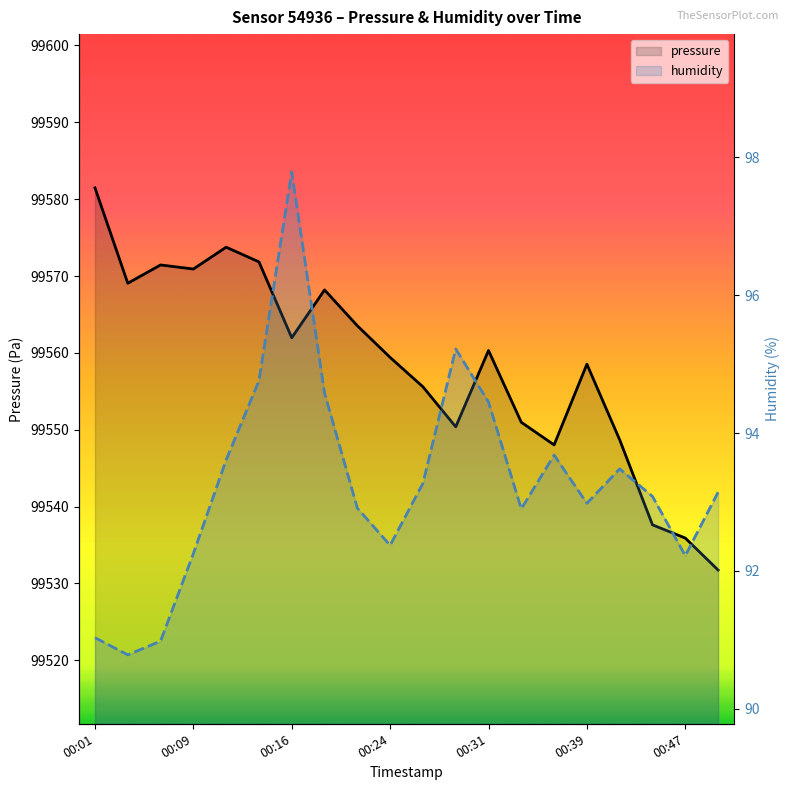

What is the value of the humidity point at the 8th from the left?

94.6